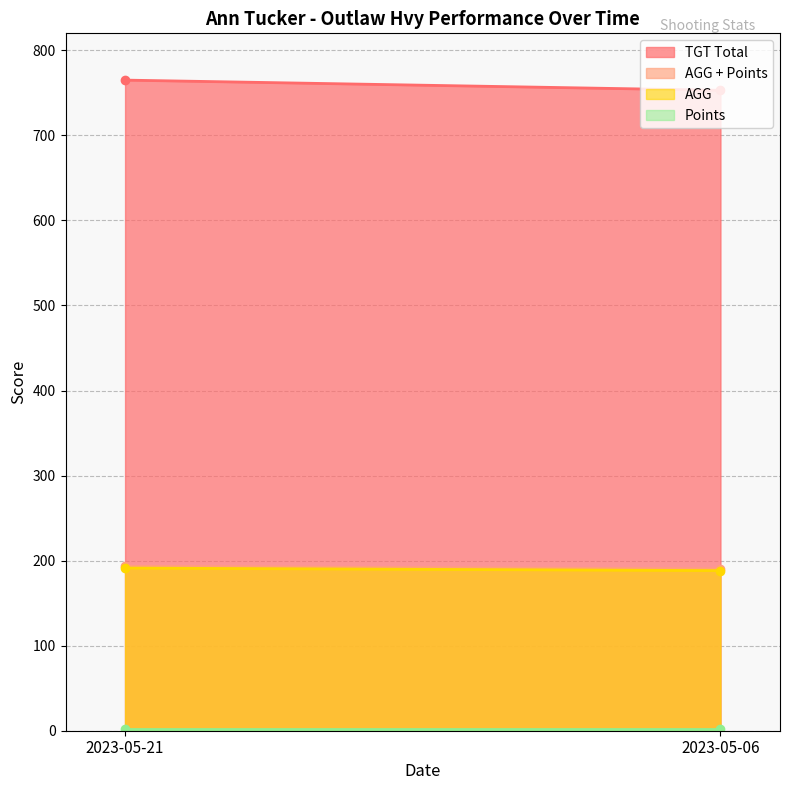

Where does the AGG + Points series first go above 193?

2023-05-21